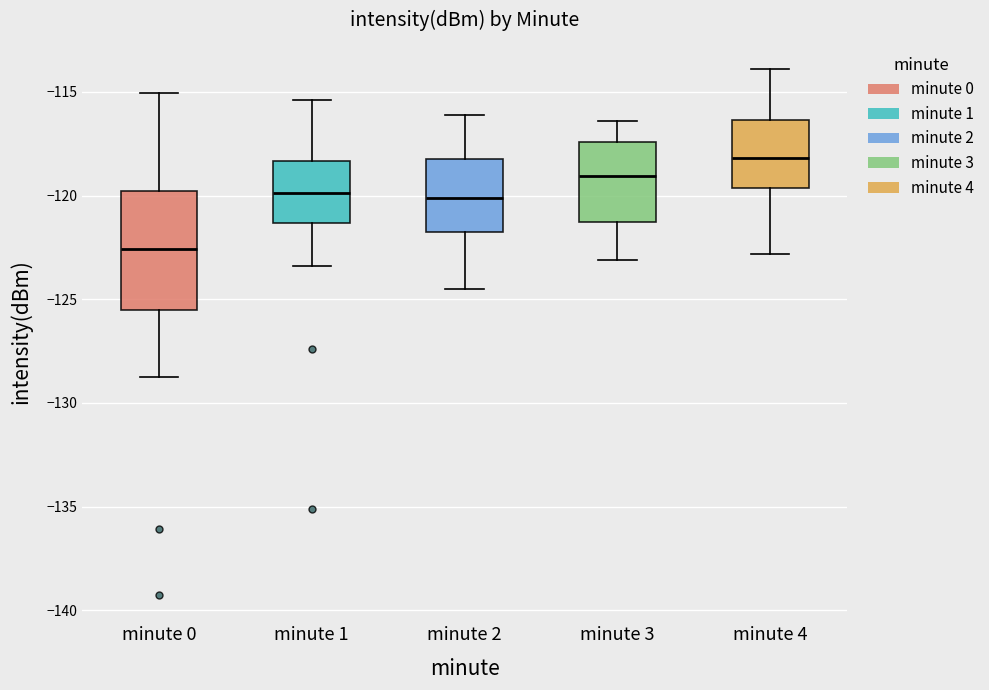

Which box's median line is the highest?

minute 4